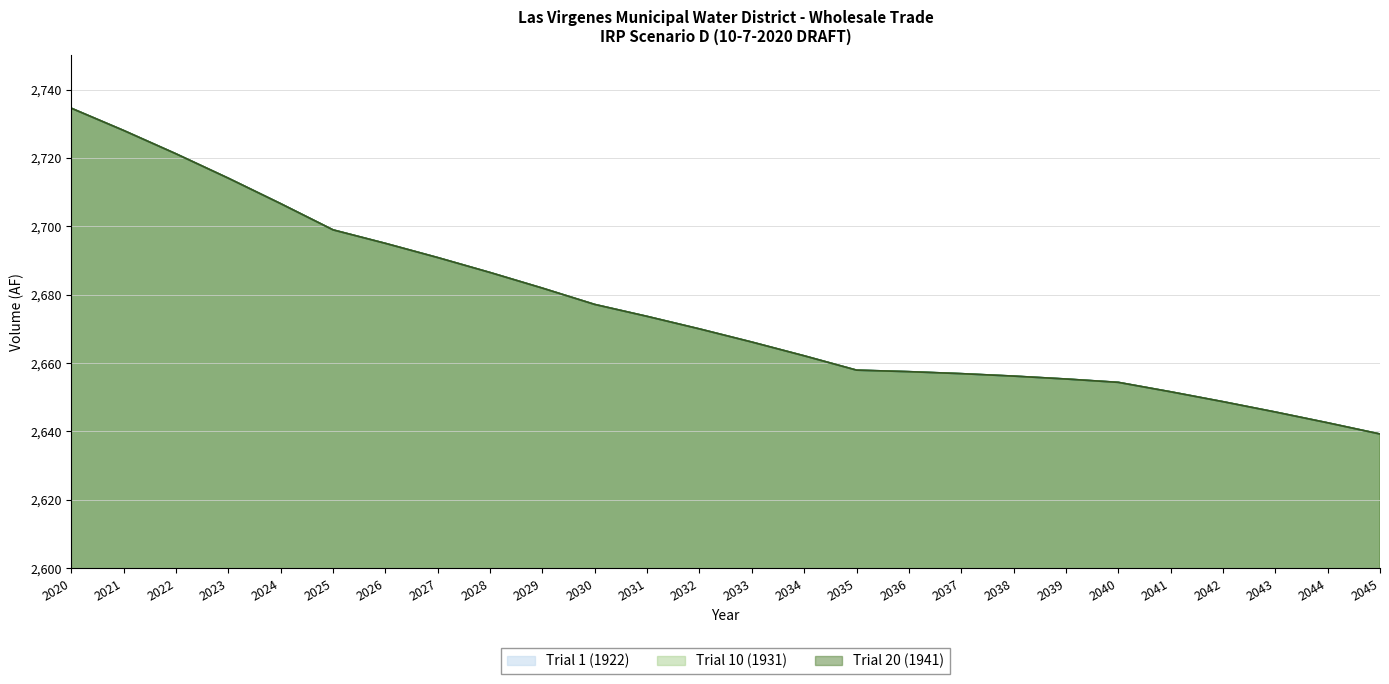

The Trial 1 (1922) series shows 2695.0 at 2026. True or false?

True